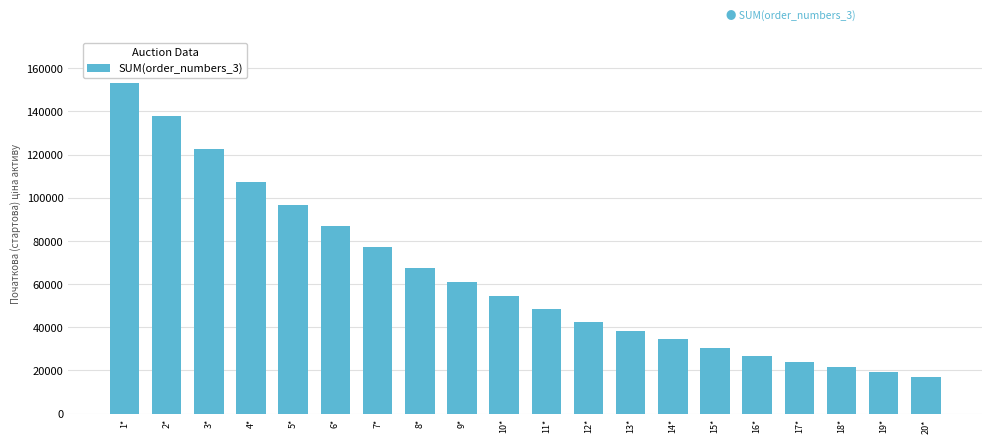

List the labels in order of value, largest first.

1*, 2*, 3*, 4*, 5*, 6*, 7*, 8*, 9*, 10*, 11*, 12*, 13*, 14*, 15*, 16*, 17*, 18*, 19*, 20*